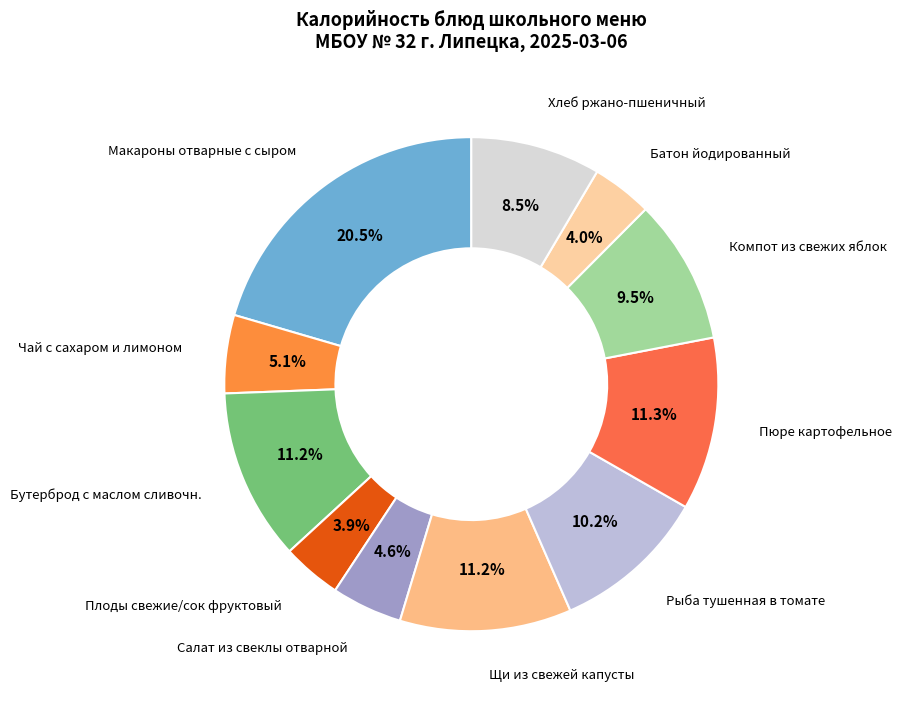

How many segments does this pie chart have?

11